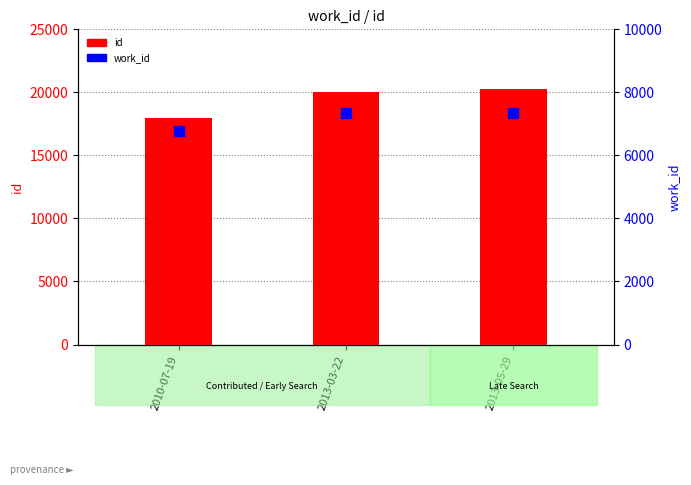

At which category is the sum across all series the highest?

2013-05-29